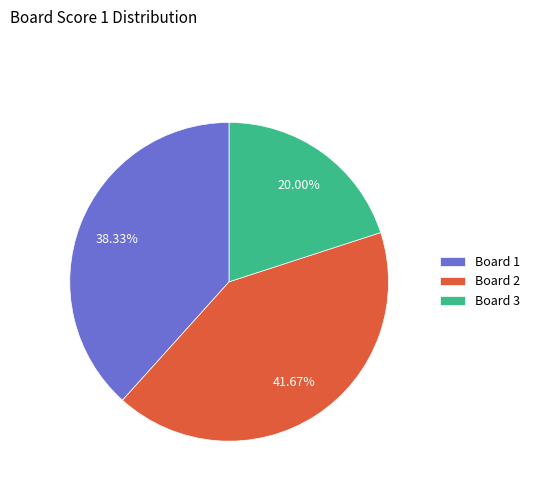

Is it true that Board 1 is 38% of the pie?

True